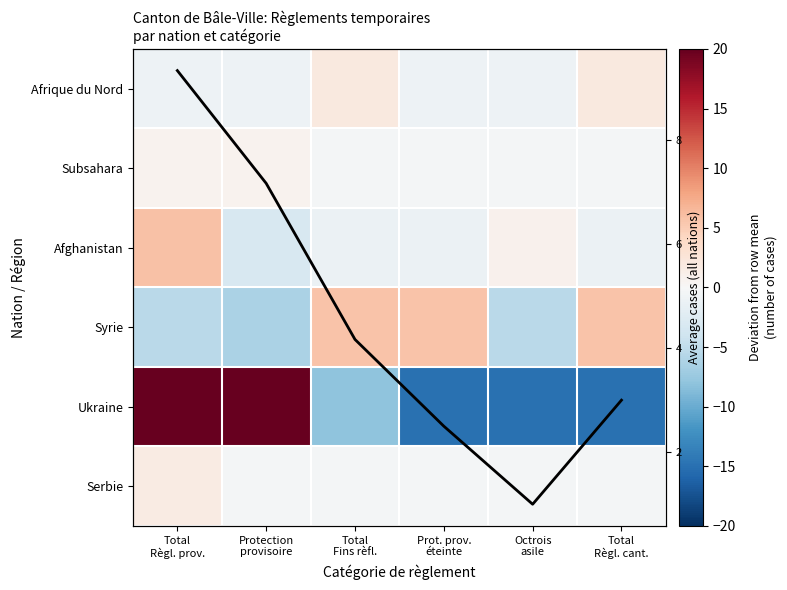

How many positive values does the Serbie series have?

1